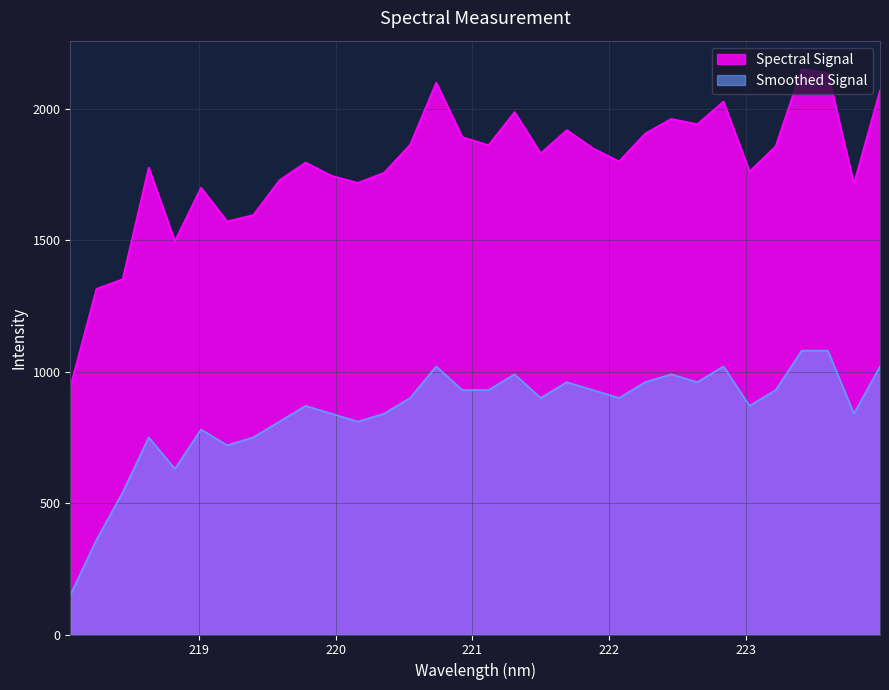

List the labels in order of Smoothed Signal value, smallest first.

218.0596, 218.2508, 218.442, 218.8244, 219.2067, 218.6332, 219.3979, 219.0156, 219.589, 220.1623, 219.9712, 220.3533, 223.7895, 219.7801, 223.0264, 220.5444, 221.4993, 222.0721, 220.9264, 221.1174, 221.8812, 223.2172, 221.6902, 222.263, 222.6447, 221.3083, 222.4538, 220.7354, 222.8355, 223.9802, 223.408, 223.5987